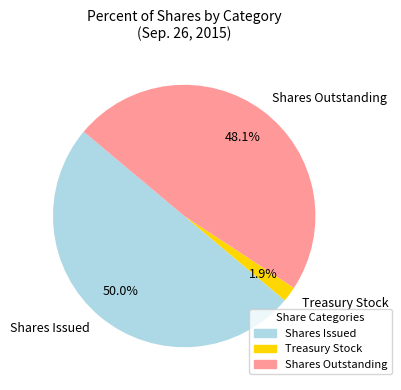

Which category has the smallest portion of the pie?

Treasury Stock